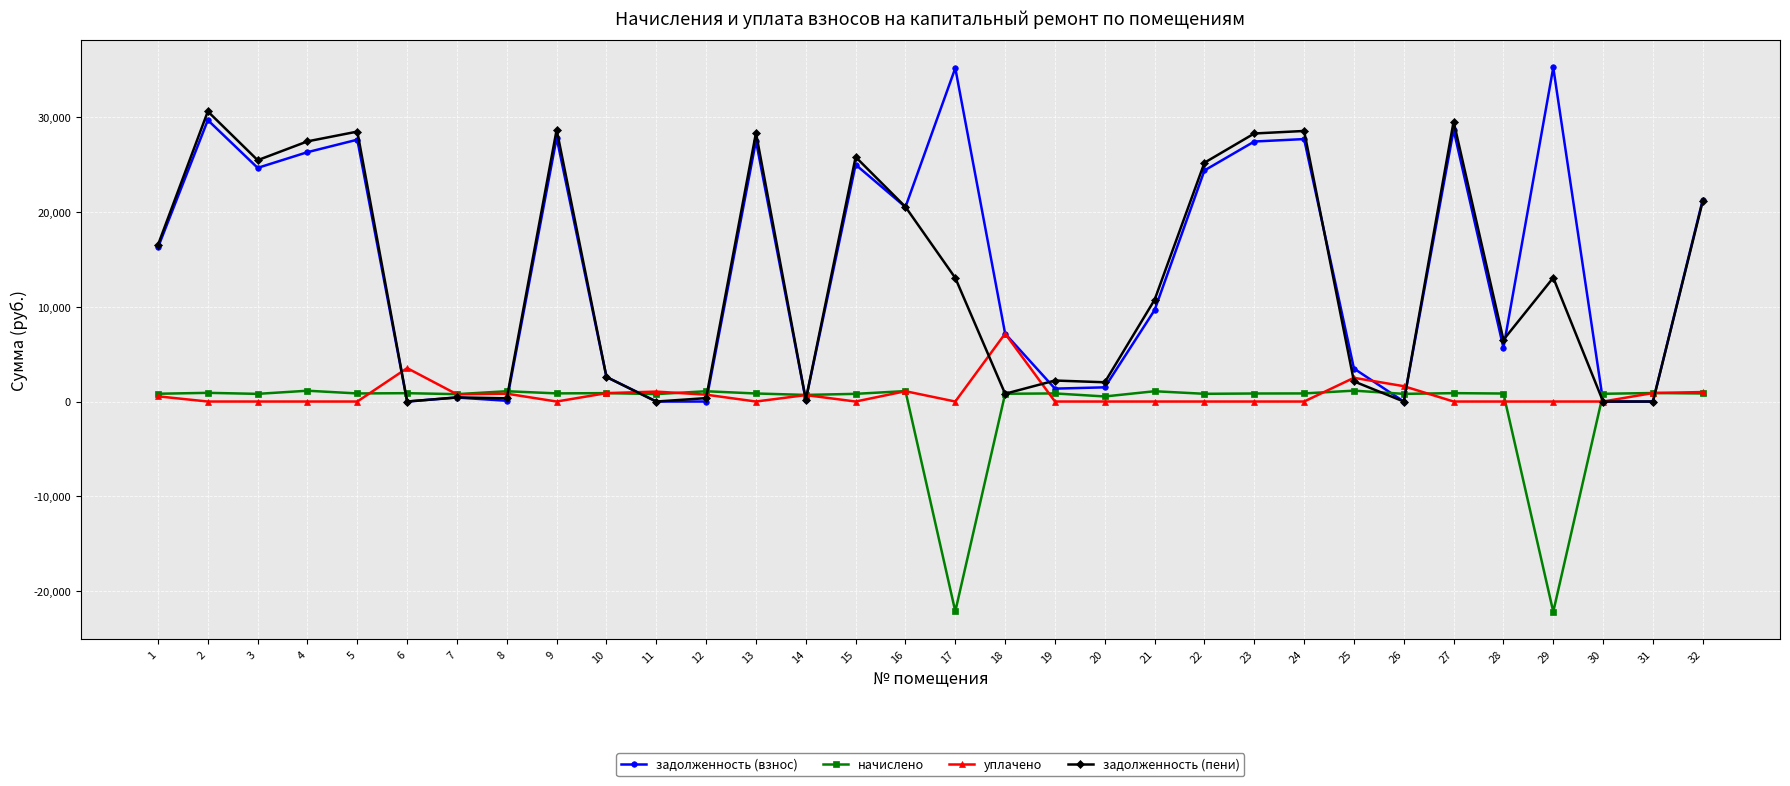

Where is the first local minimum for задолженность (пени)?

3